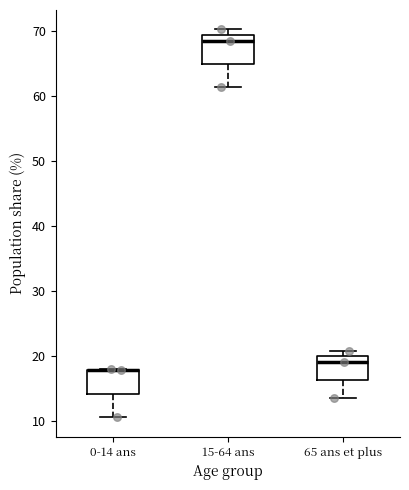

Reading left to right, read every box against the y-axis: the position of its median line, the range the box covers, and the ends of its whiskers. The values are not printed on the chart, so give them approximately, as read against the axis.

0-14 ans: median 18 (drawn on the box's upper edge), box 14 to 18, whiskers 11 to 18
15-64 ans: median 68, box 65 to 69, whiskers 61 to 70
65 ans et plus: median 19, box 16 to 20, whiskers 14 to 21